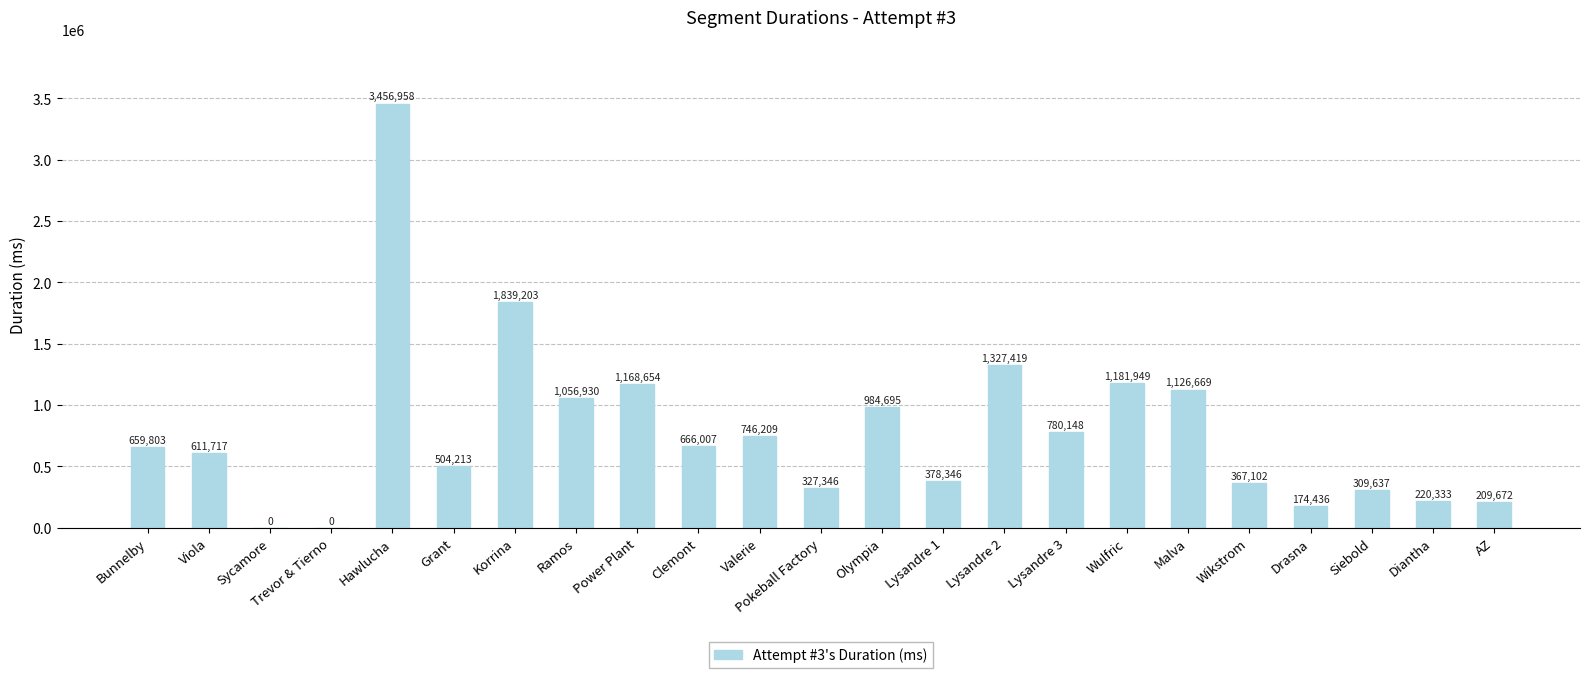

What is the sum of the values at Grant and AZ?

713885